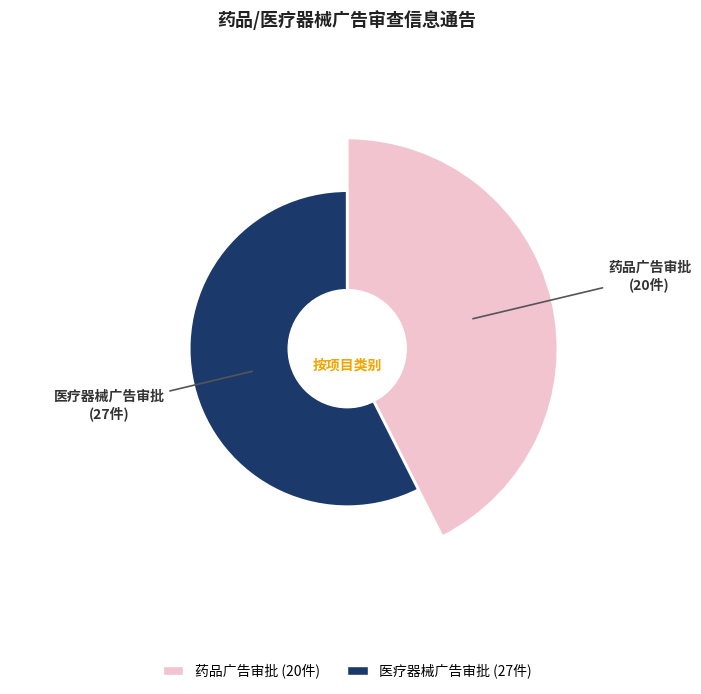

Approximately how many times larger is the value at 医疗器械广告审批 compared to 药品广告审批?

1.4